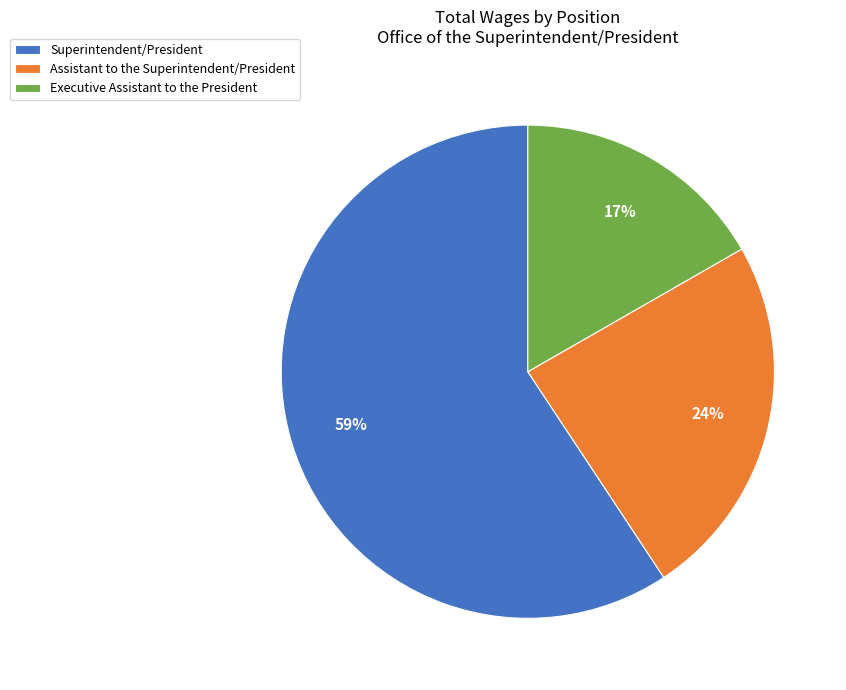

Between Assistant to the Superintendent/President and Executive Assistant to the President, which is larger?

Assistant to the Superintendent/President